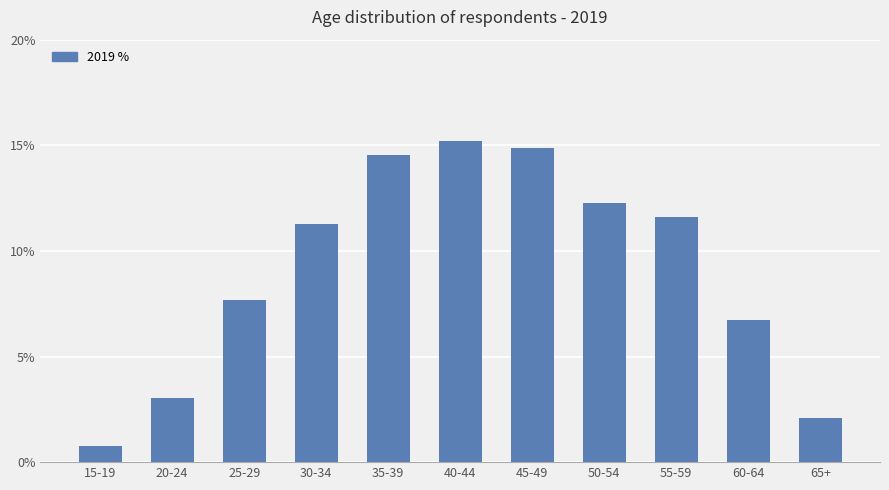

Which category has the lowest value across all series?

15-19